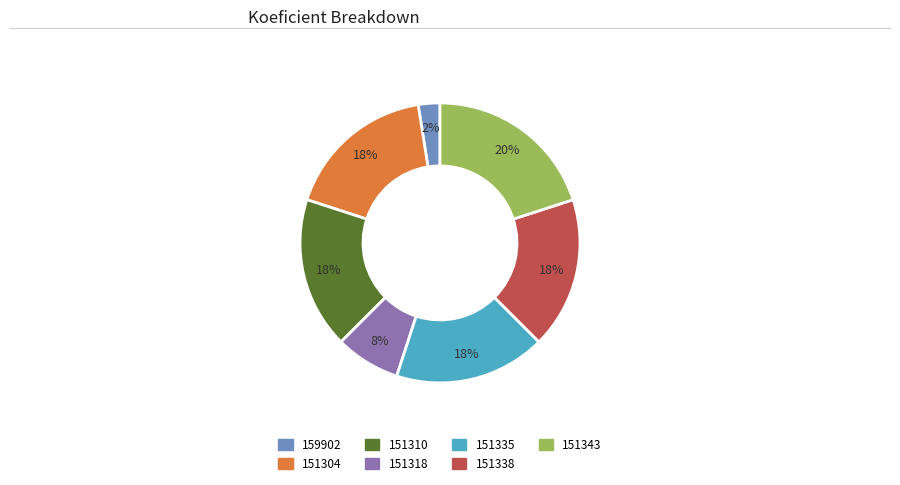

How many segments does this pie chart have?

7